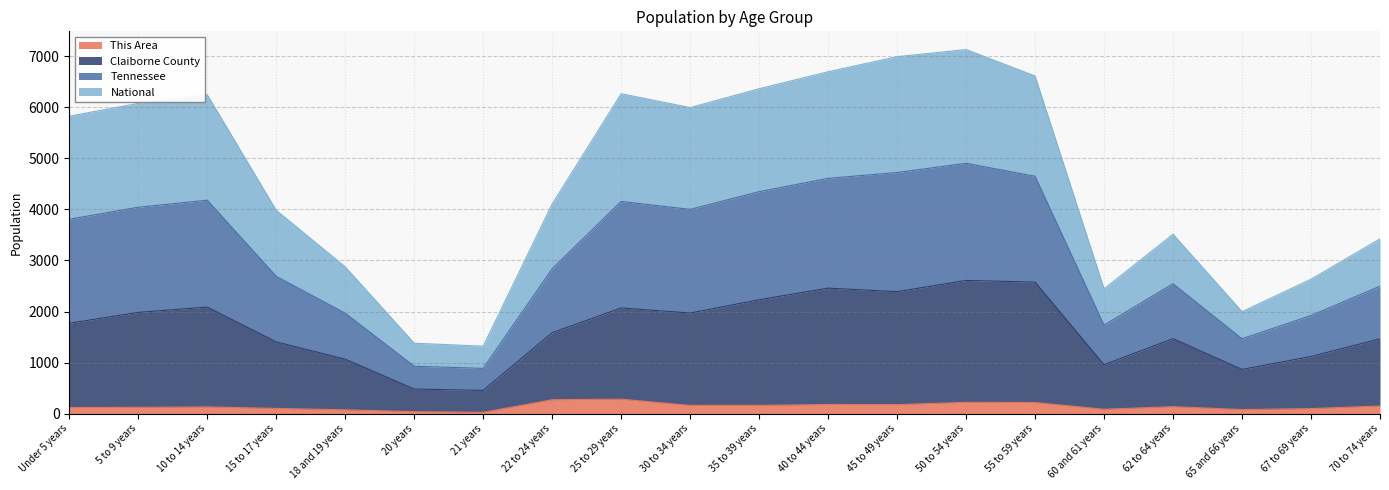

True or false: Tennessee has more than 2 interior local peaks.

True